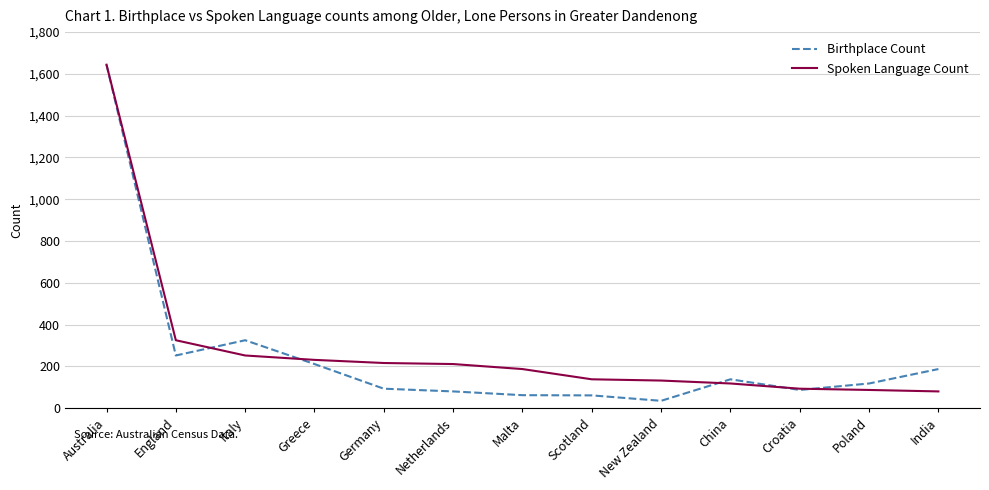

What is the total value across all series at China?

256